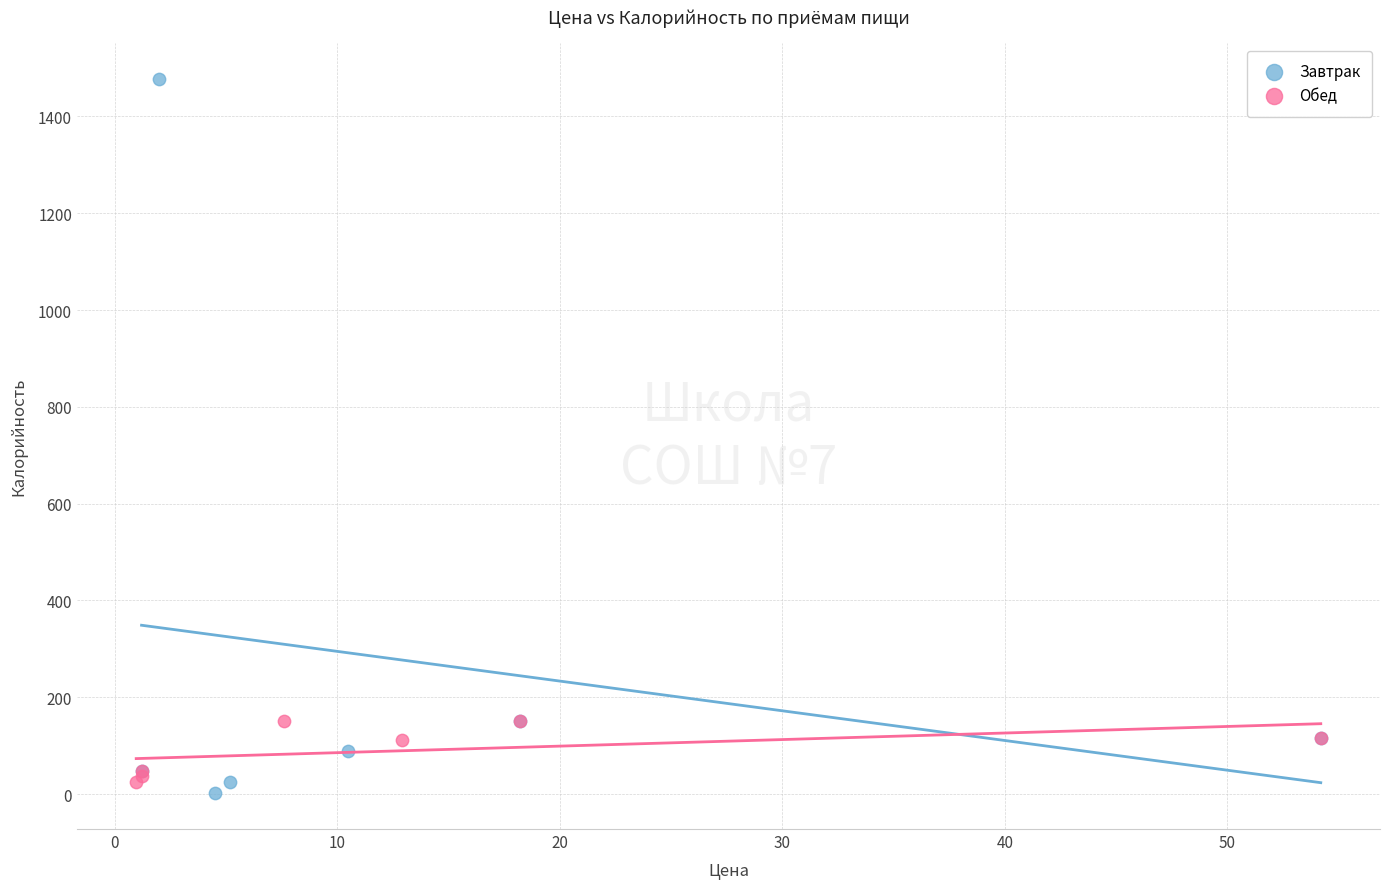

Which series has the largest Y range (max minus min)?

Завтрак